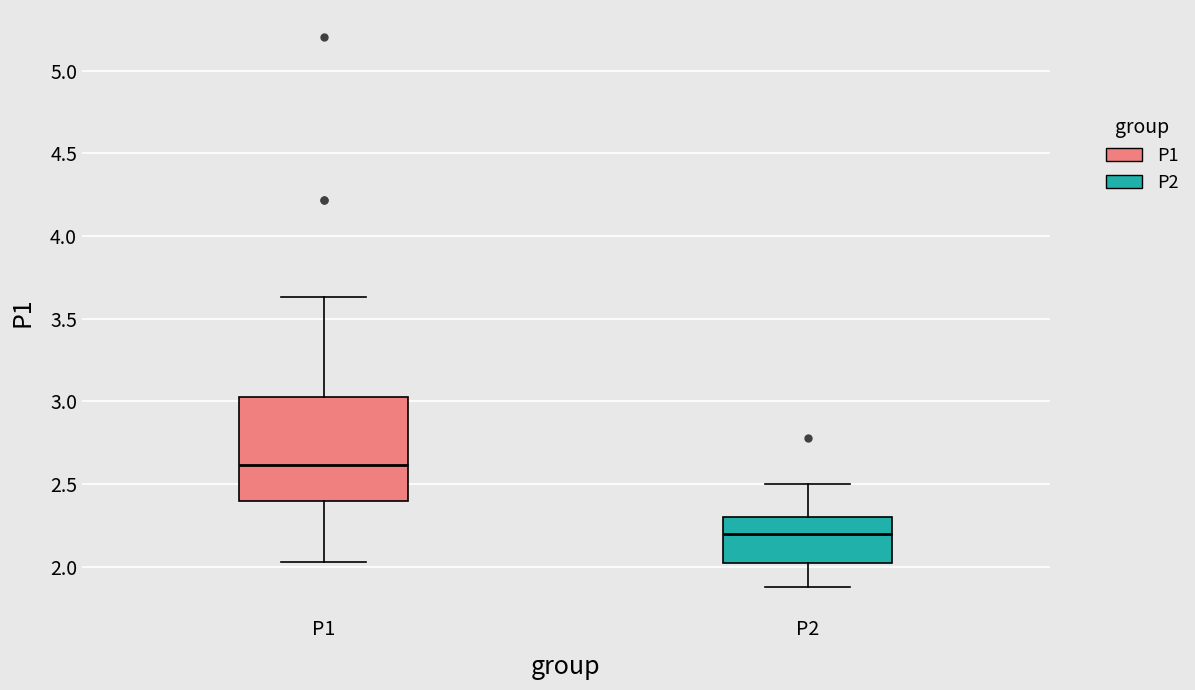

Reading left to right, read every box against the y-axis: the position of its median line, the range the box covers, and the ends of its whiskers. The values are not printed on the chart, so give them approximately, as read against the axis.

P1: median 2.60, box 2.40 to 3.05, whiskers 2.05 to 3.65
P2: median 2.20, box 2.00 to 2.30, whiskers 1.90 to 2.50